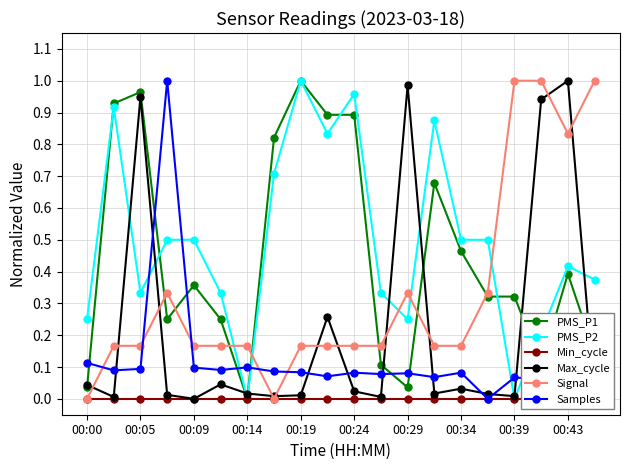

How many lines are shown in the chart?

6